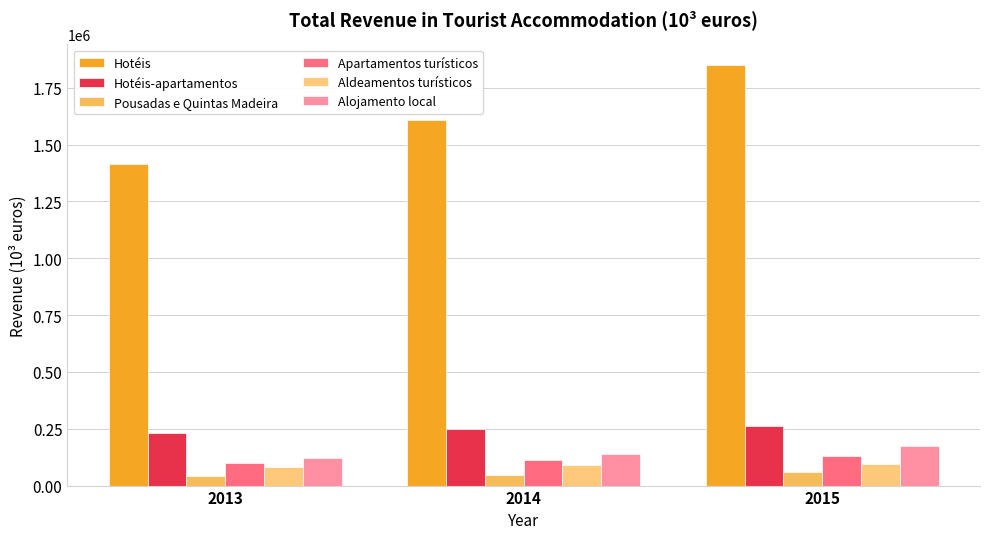

Which category has the highest value in the Aldeamentos turísticos series?

2015